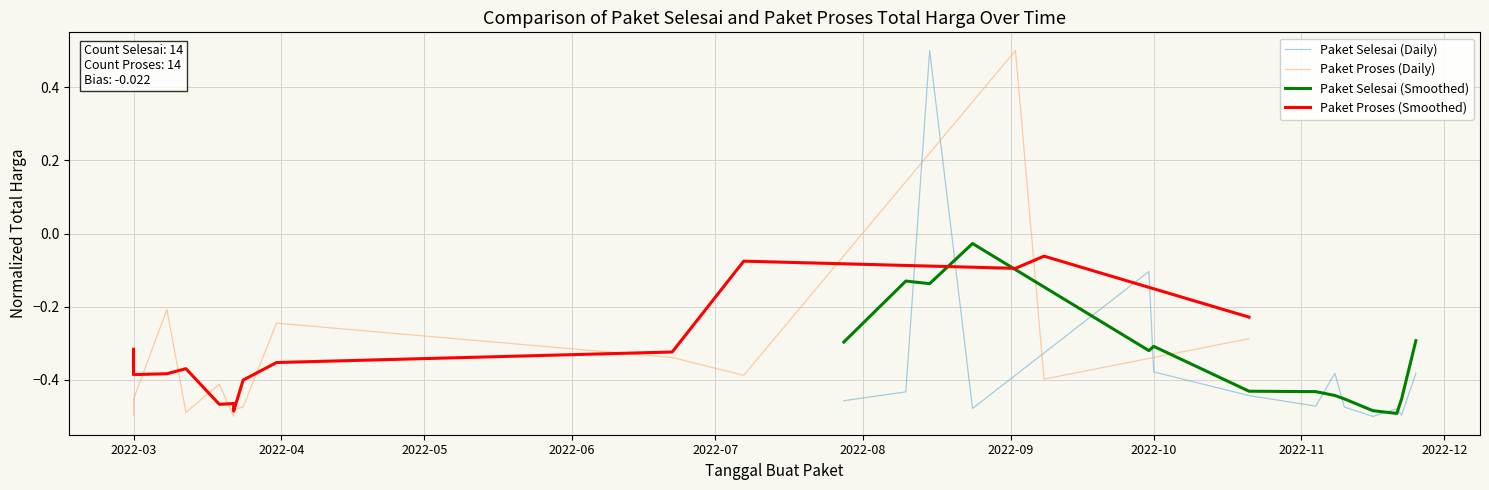

True or false: Paket Selesai (Smoothed) and Paket Selesai (Daily) cross at least once.

True